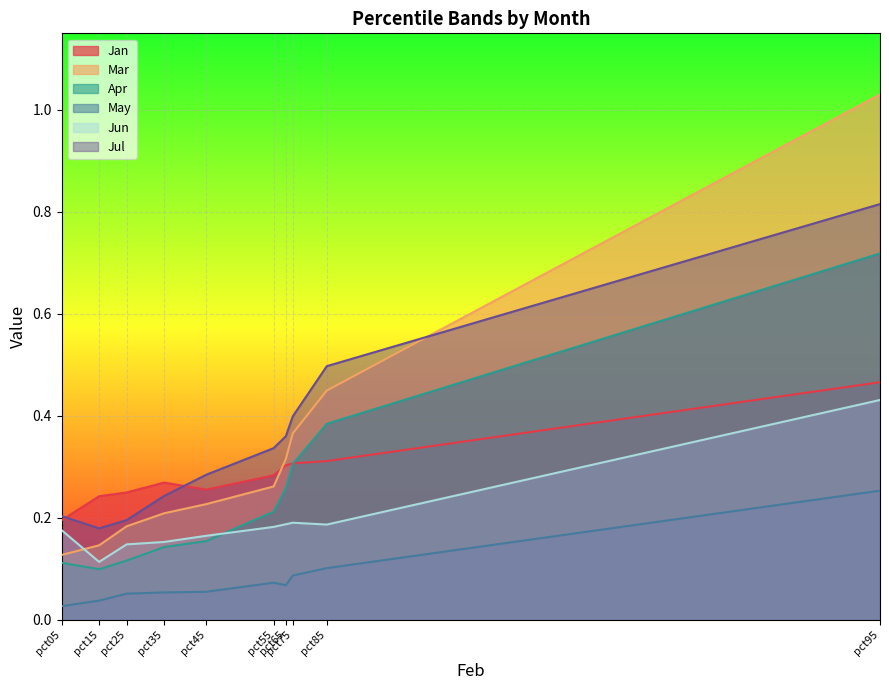

How many categories are shown in the chart?

10